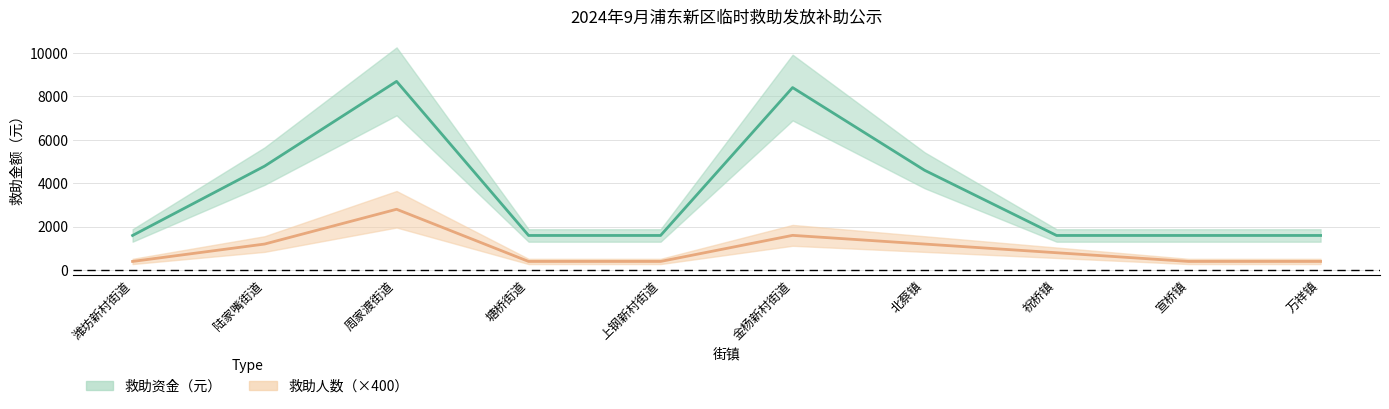

What is the value of the 救助资金（元） point at the 9th from the left?

1595